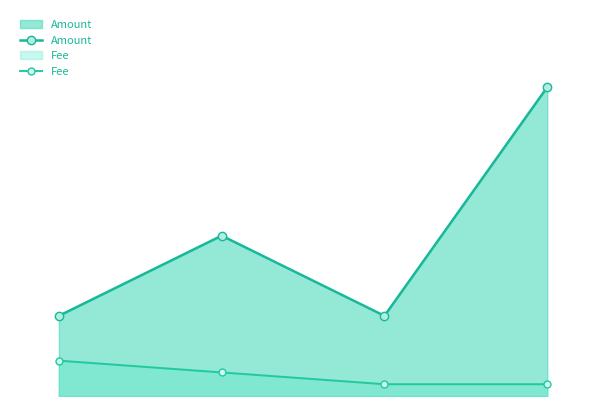

Which series has the largest total across all categories?

Amount